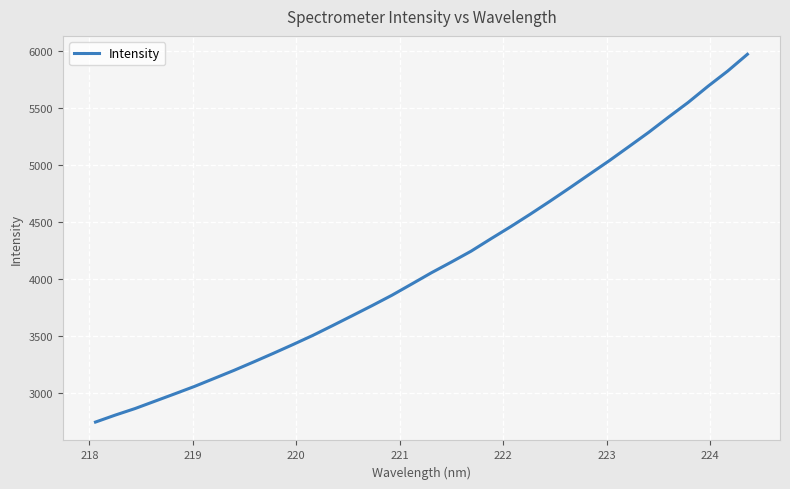

What is the minimum value shown in the chart?

2740.2